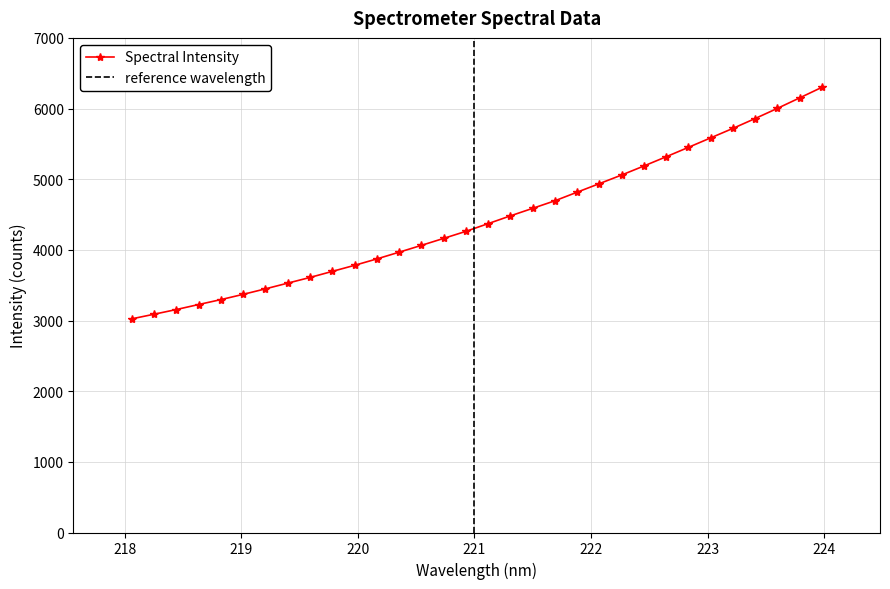

What is the minimum value for Spectral Intensity?

3024.0